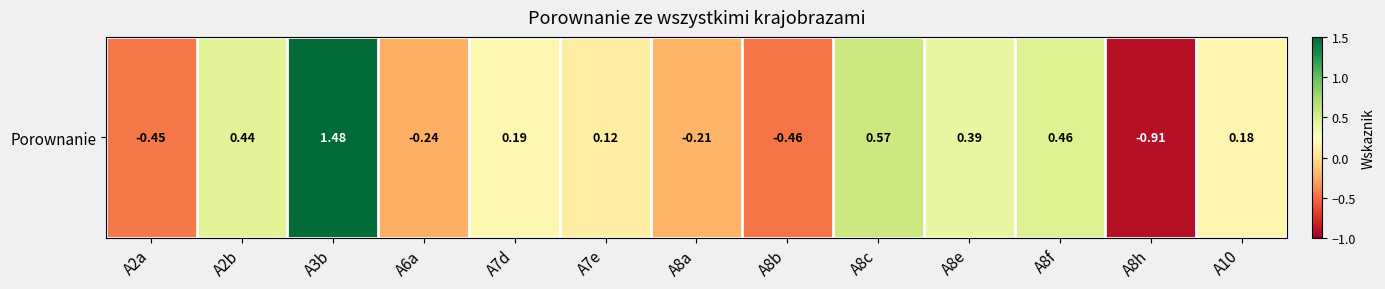

The value at A2a is -0.5. True or false?

True